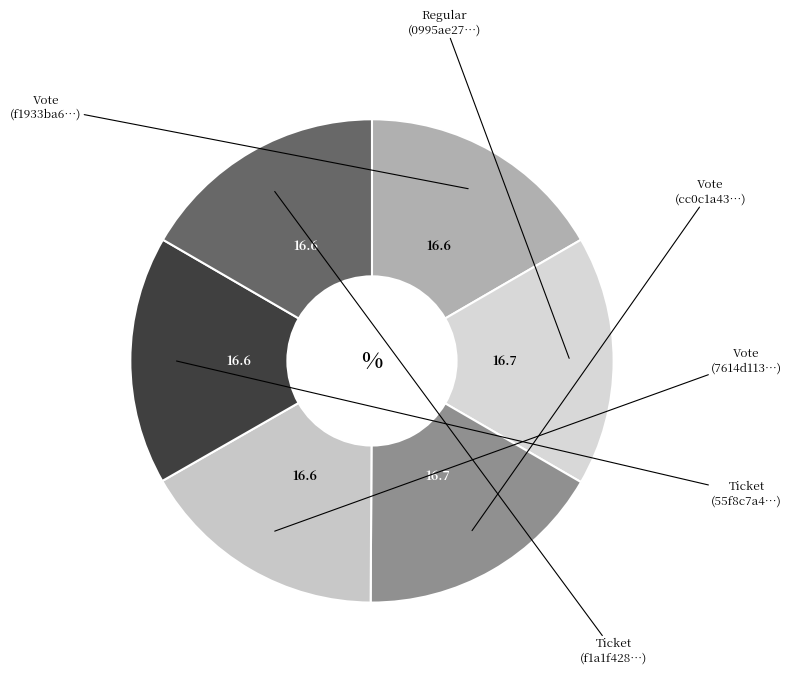

Count the number of slices in the pie.

6